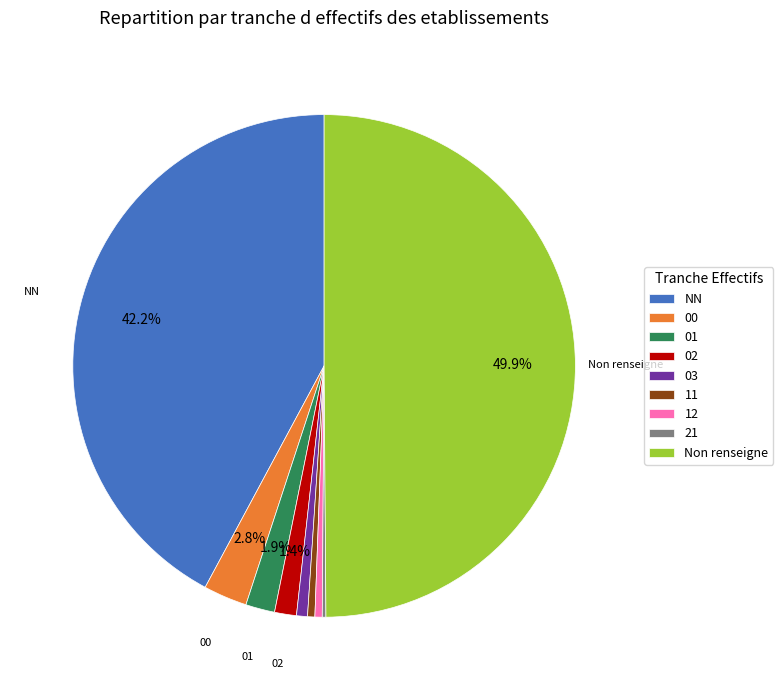

Which has a higher value, 11 or 00?

00